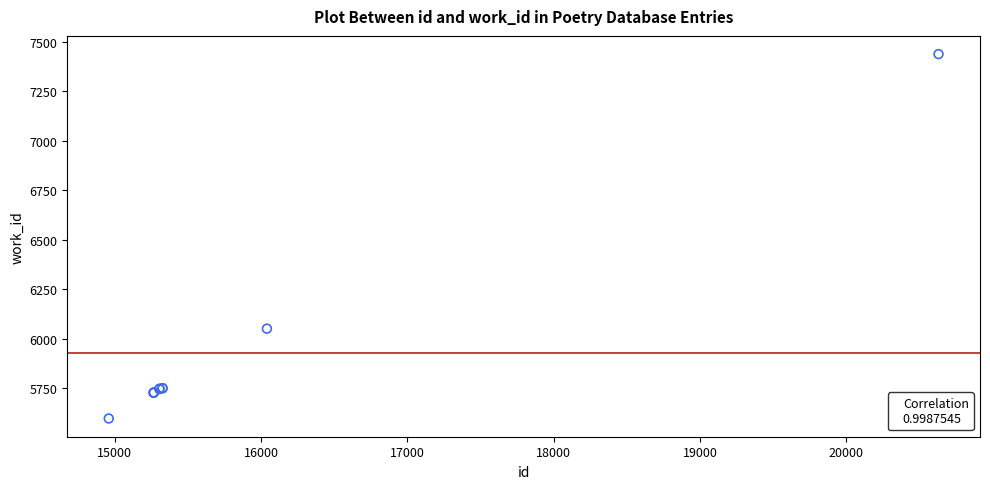

What Y value in the scatter plot is closest to 6517?

6051